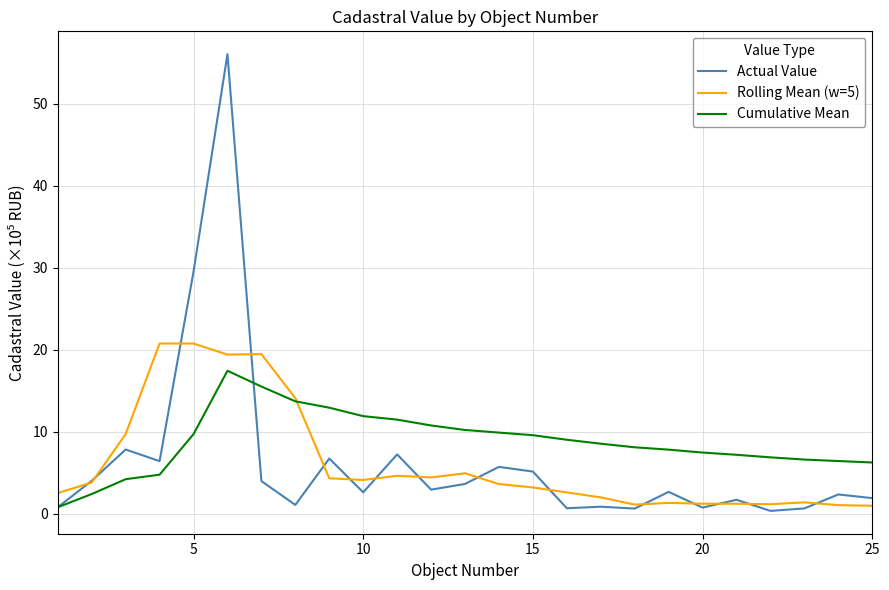

After their last crossing, which series has the higher values: Actual Value or Rolling Mean (w=5)?

Actual Value